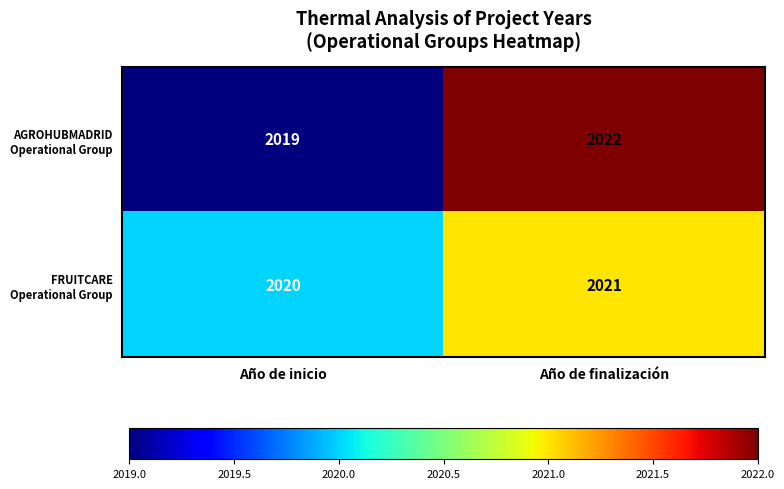

What is the greatest value displayed?

2022